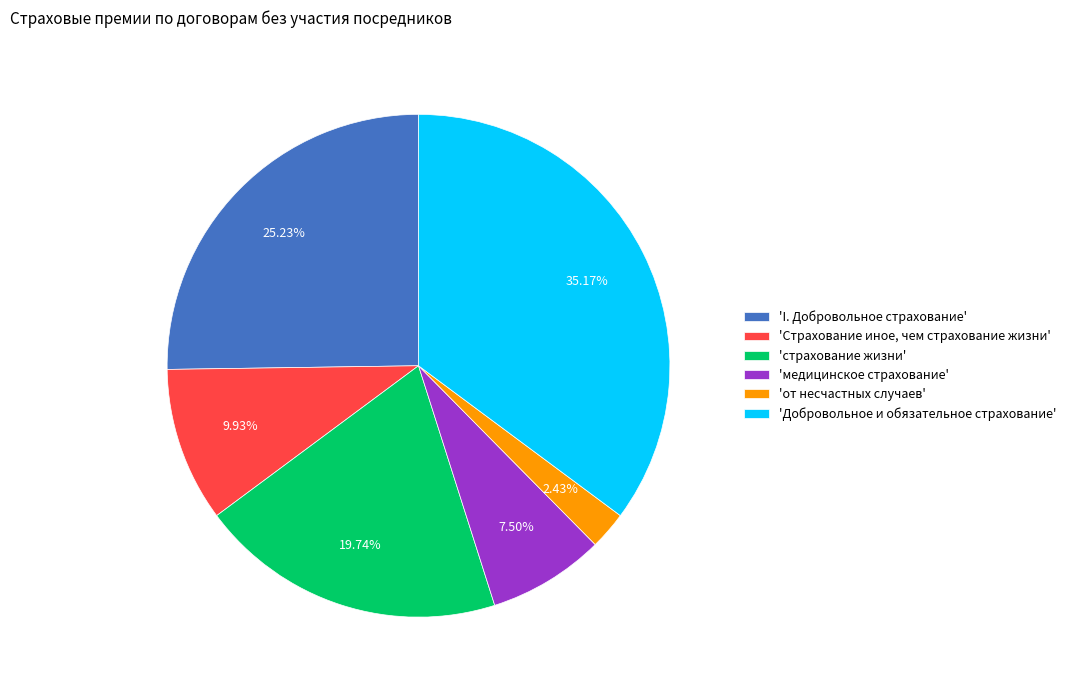

Which category has the smallest portion of the pie?

'от несчастных случаев'